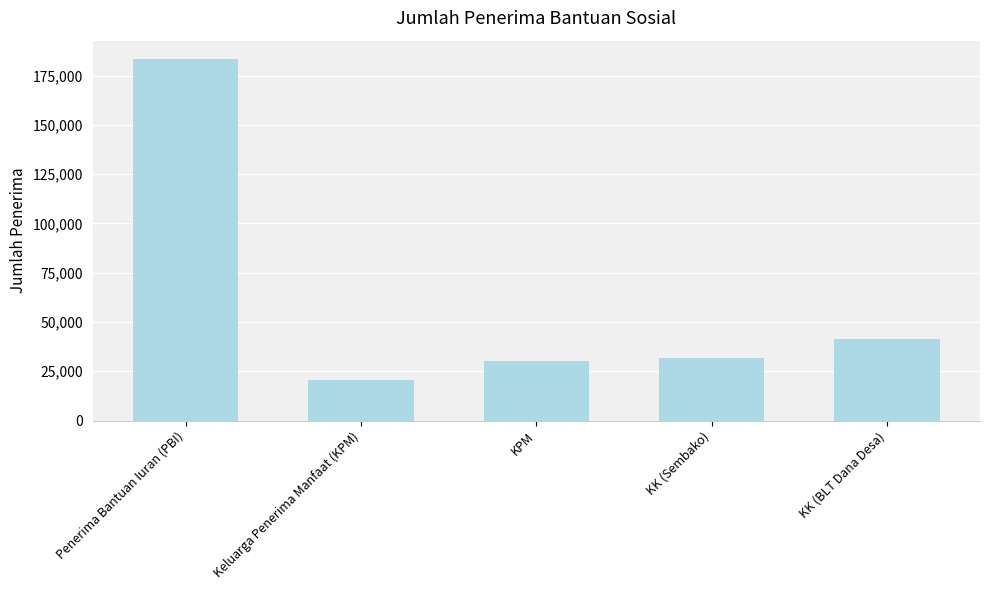

Which label corresponds to the largest value in the chart?

Penerima Bantuan Iuran (PBI)